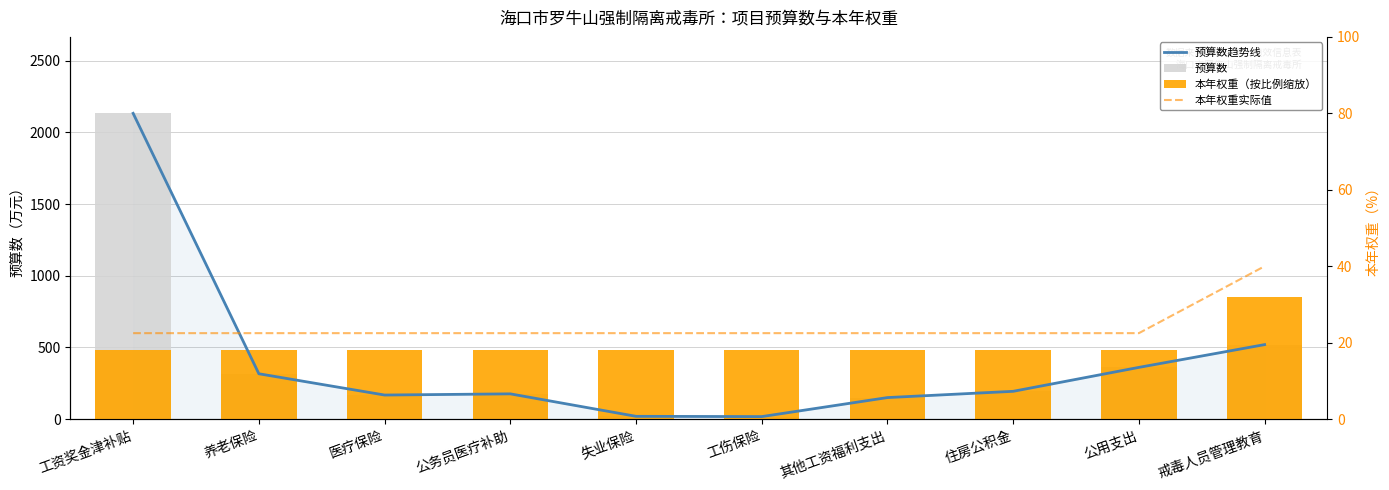

Which series has the widest spread of values?

预算数趋势线